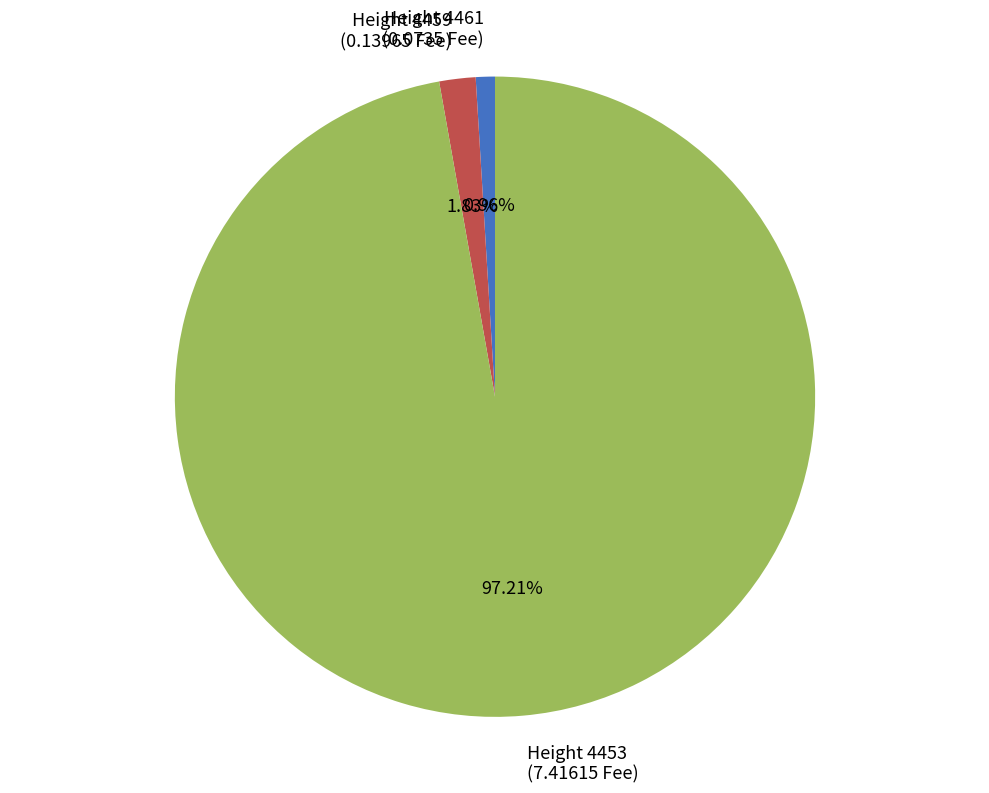

Is there any slice that represents more than half of the pie?

Yes